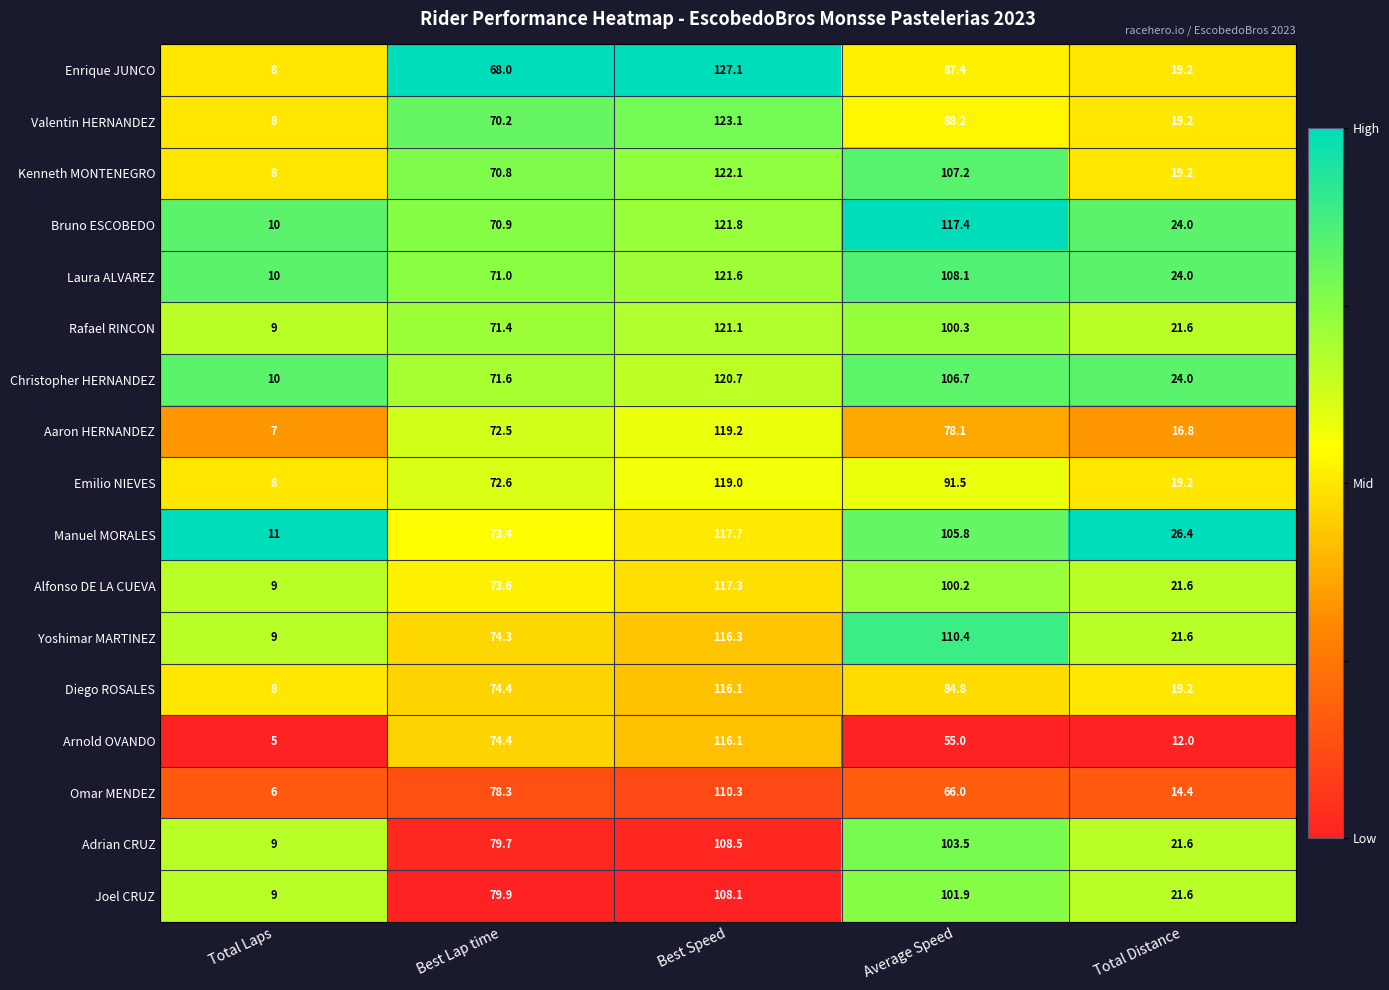

What is the sum of all Valentin HERNANDEZ values?

308.7